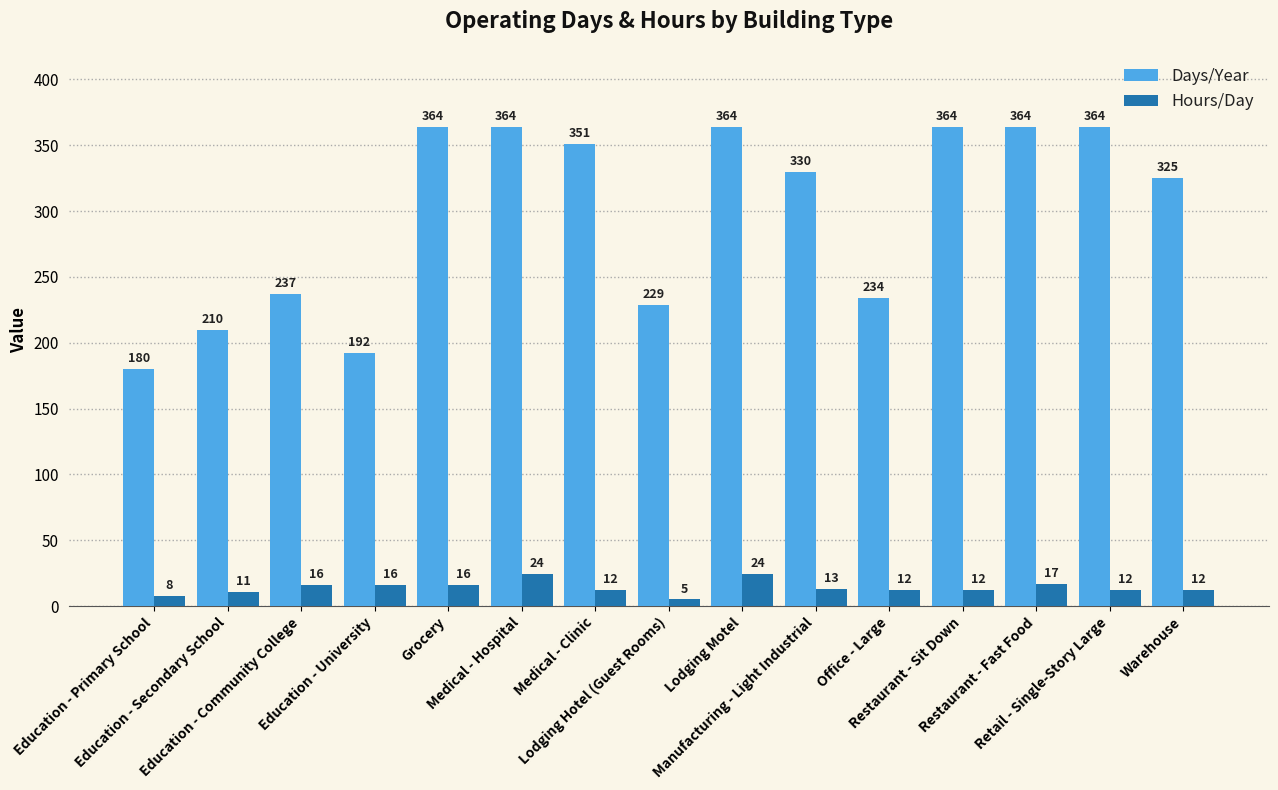

Does the chart contain stacked bars?

No